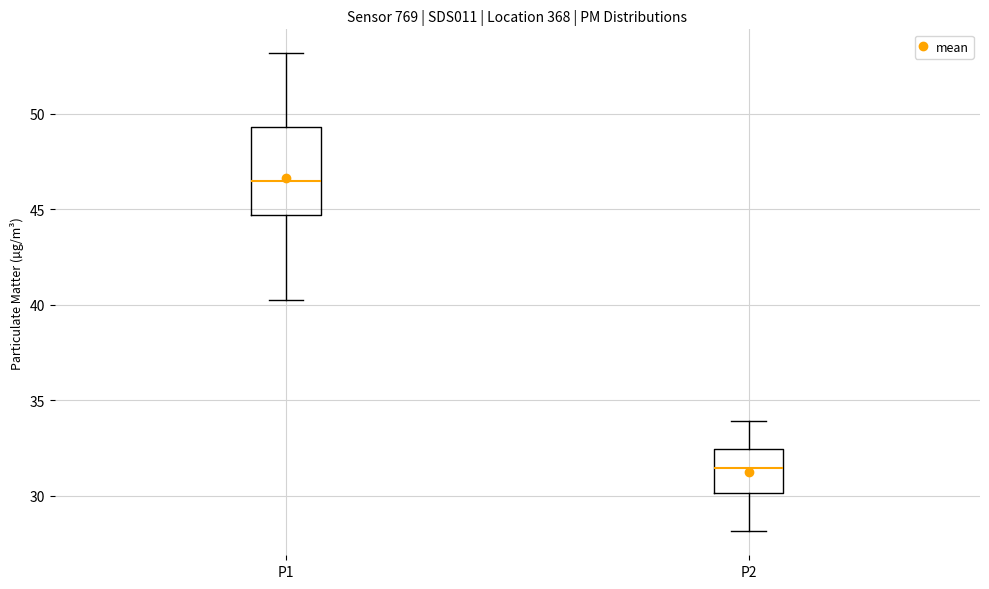

Comparing the boxes themselves (not the whiskers), which one is the tallest?

P1